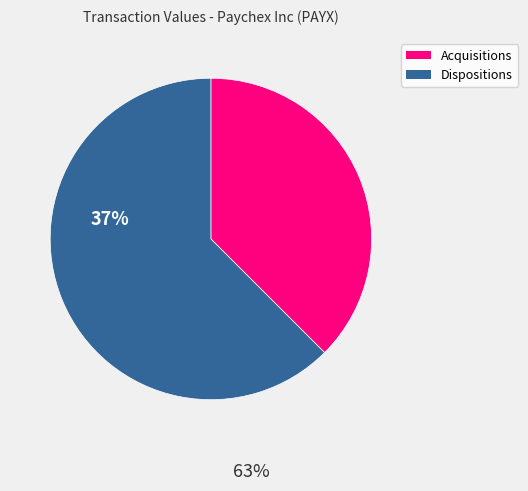

Combined, do Acquisitions and Dispositions account for over 50%?

Yes